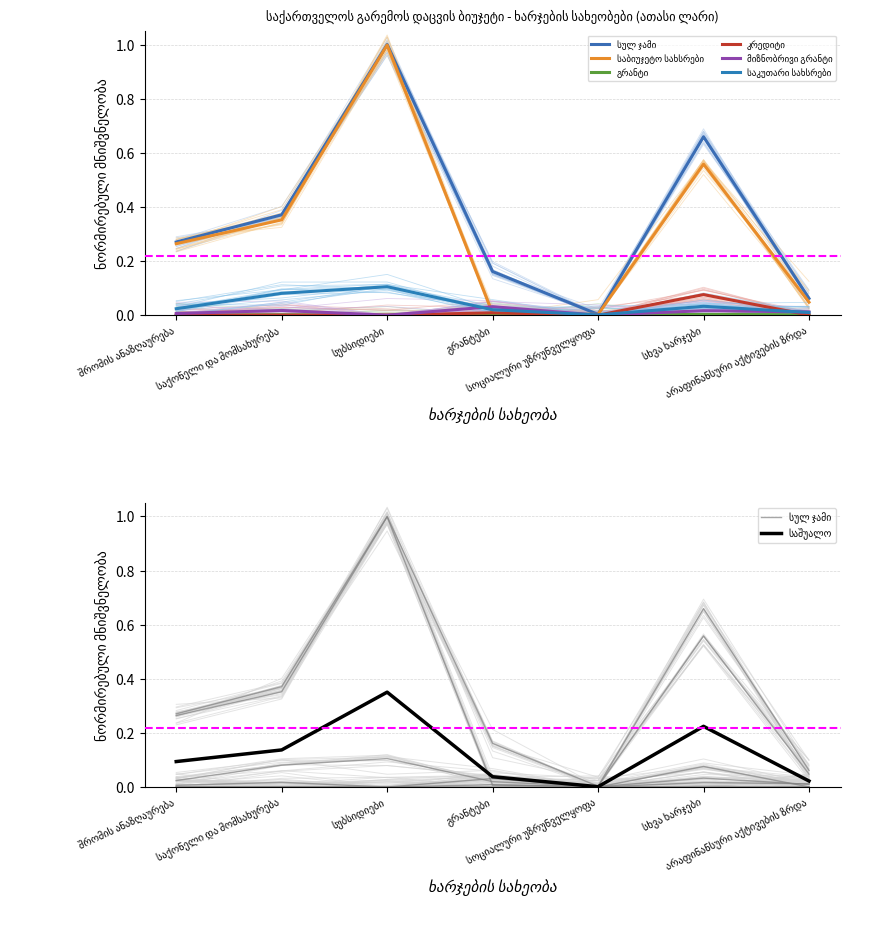

What is the label of the 4th point from the right?

გრანტები